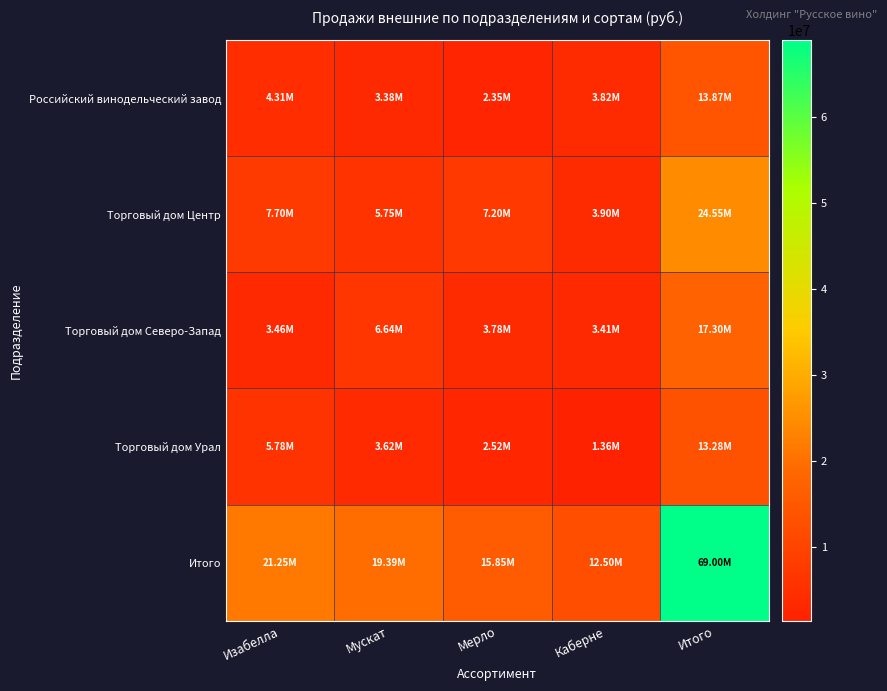

Which series has the largest range (max minus min)?

Итого